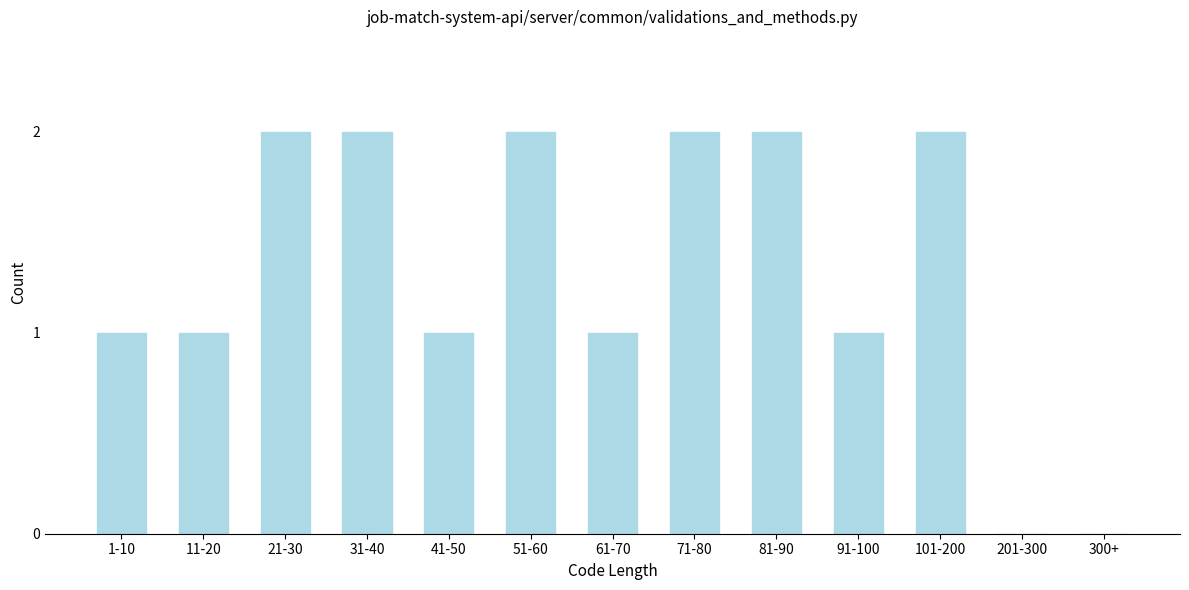

Reading left to right, list all the values displayed in this chart.

1-10=1	11-20=1	21-30=2	31-40=2	41-50=1	51-60=2	61-70=1	71-80=2	81-90=2	91-100=1	101-200=2	201-300=0	300+=0